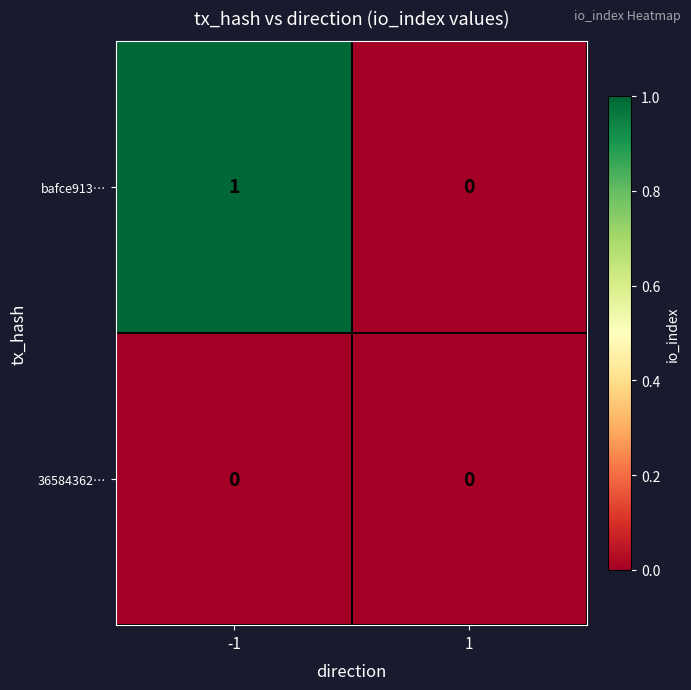

Is it true that 36584362… equals 0 at 1?

True